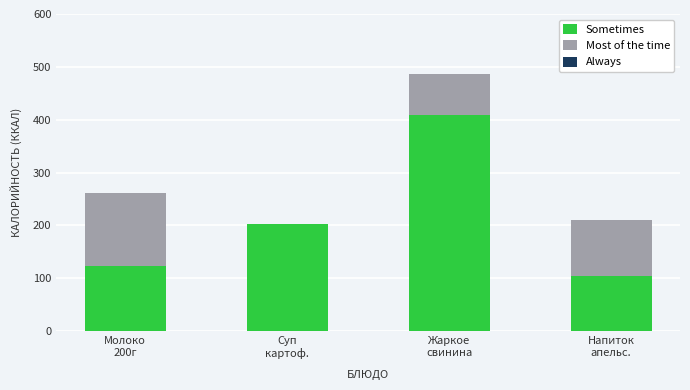

How many series are shown in this chart?

2